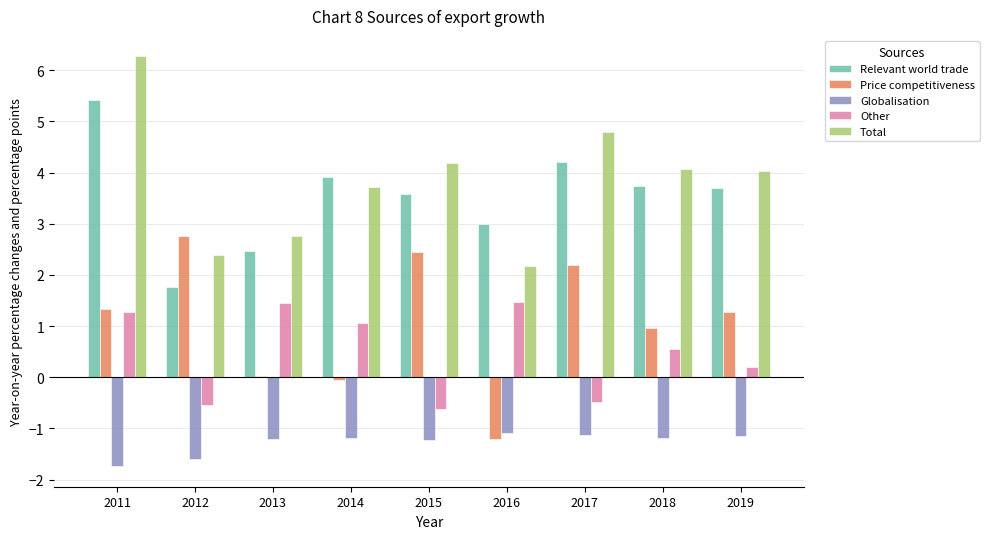

Is it true that Total equals 2.2 at 2016?

True